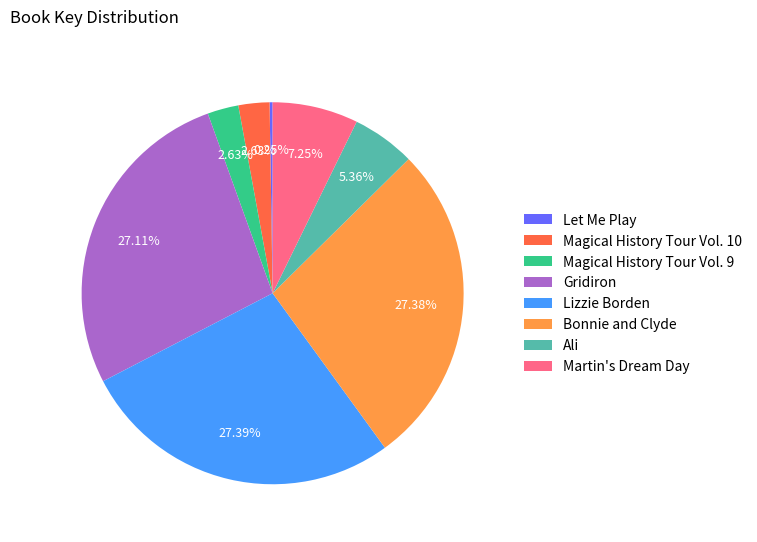

Does any single category account for the majority?

No